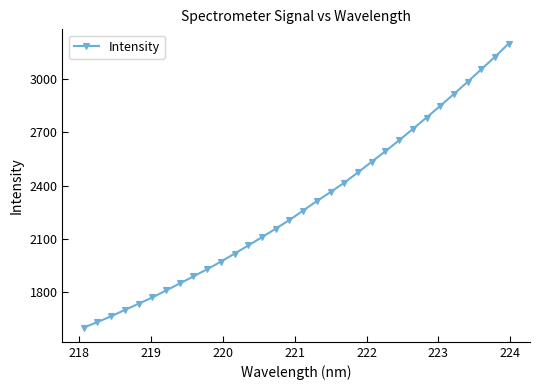

True or false: there are more than 2 points higher than both neighbors.

False